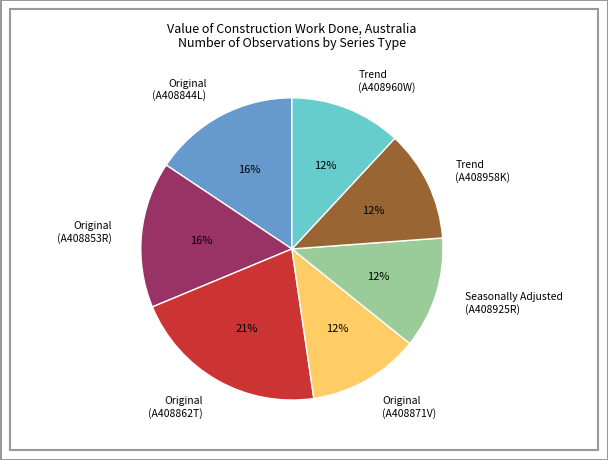

To the nearest percent, what percentage of the pie is Trend (A408958K)?

12%